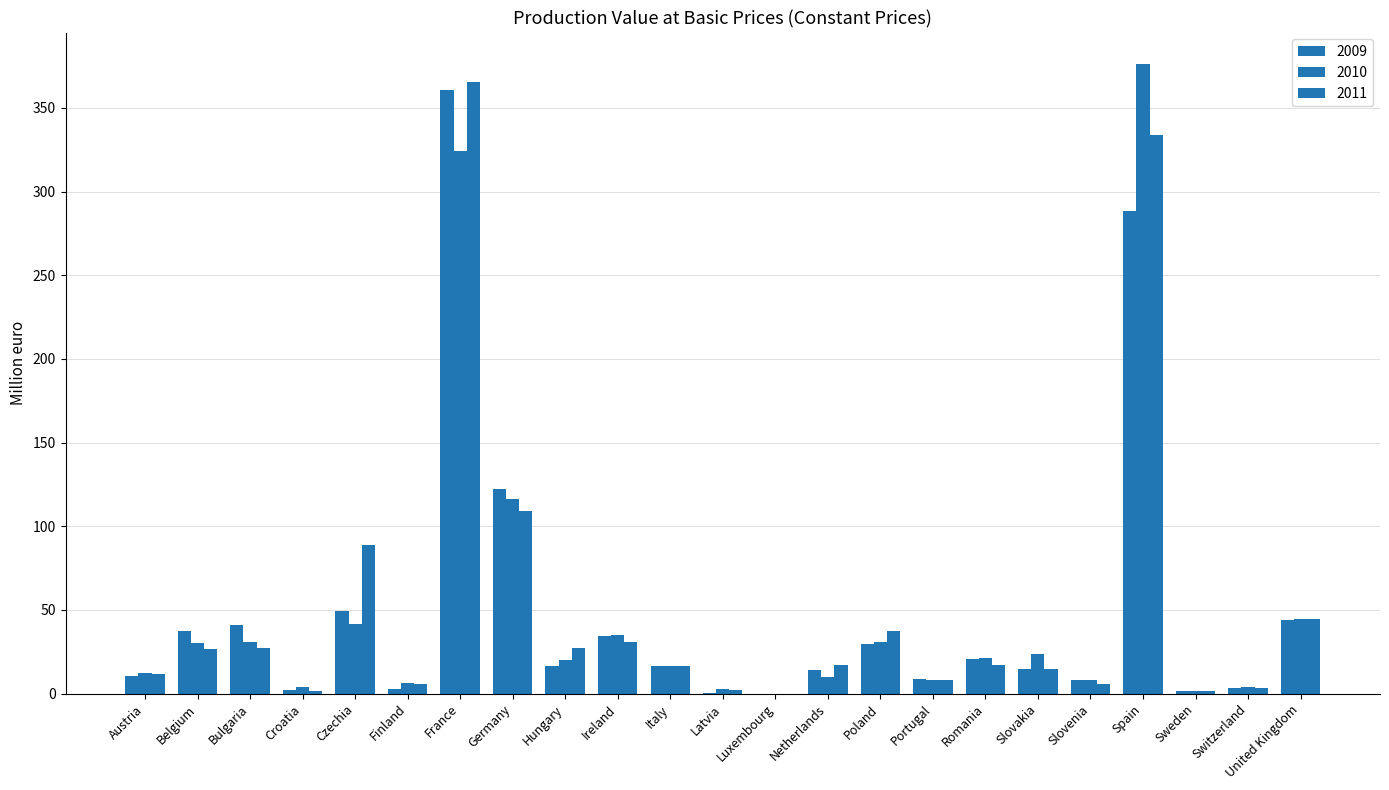

Count the number of data series in this chart.

3